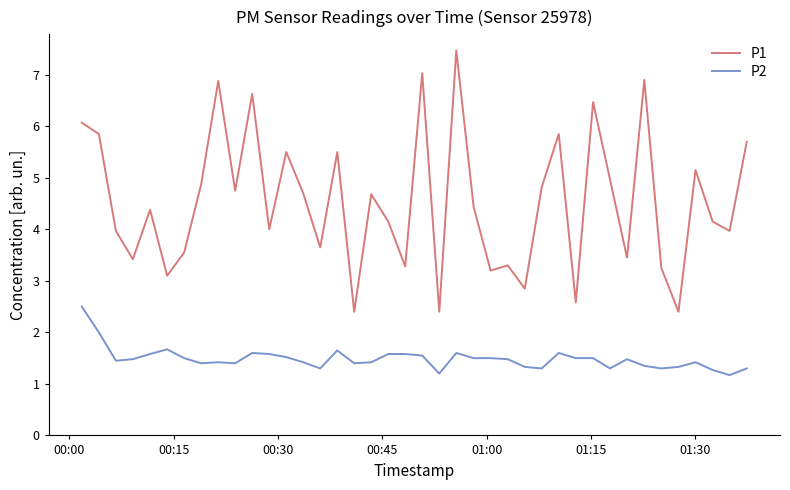

Count the number of data series in this chart.

2